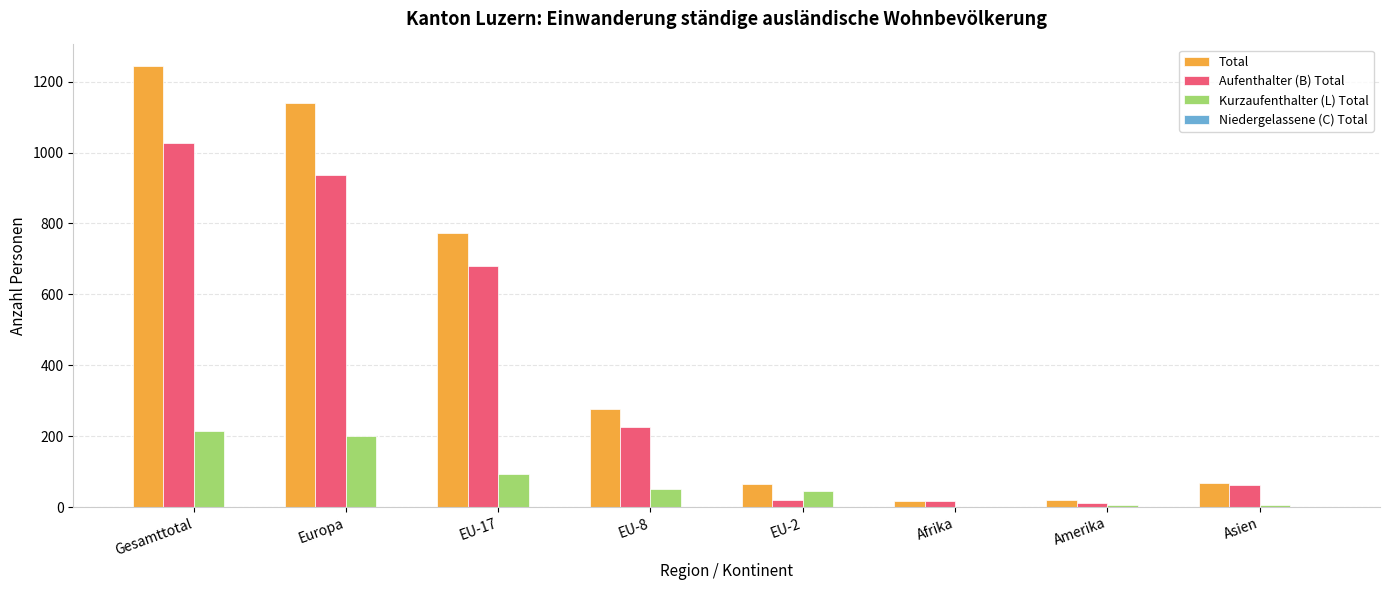

Which label corresponds to the largest value in the chart?

Gesamttotal